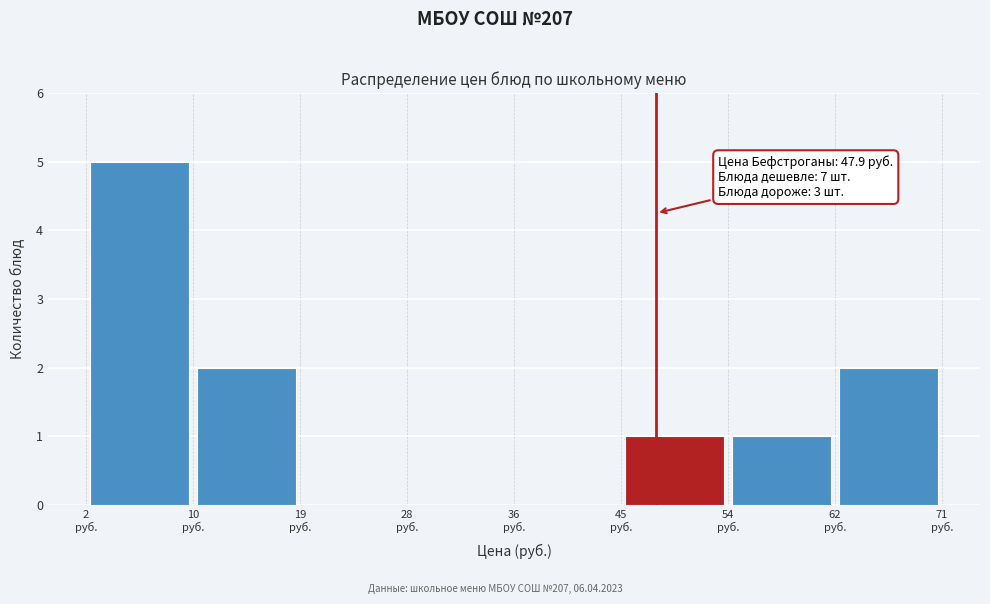

Over which range of the x-axis is the bar tallest?

2 to 10